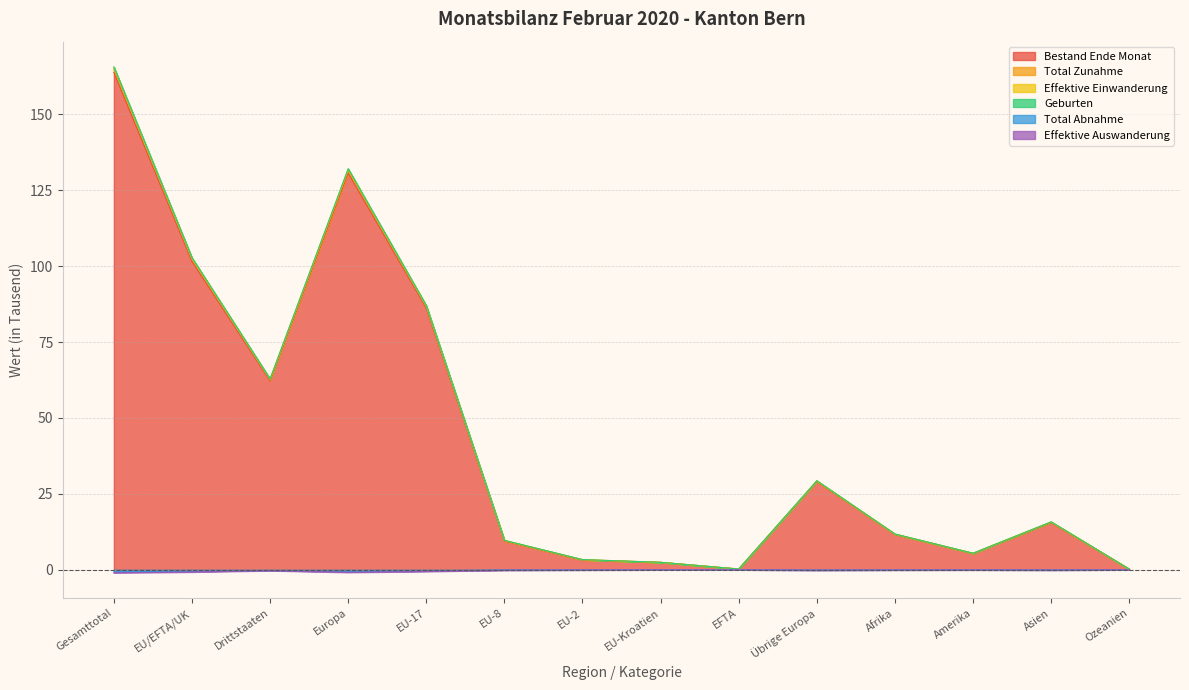

Is it true that Effektive Einwanderung equals -0.2 at EU/EFTA/UK?

False